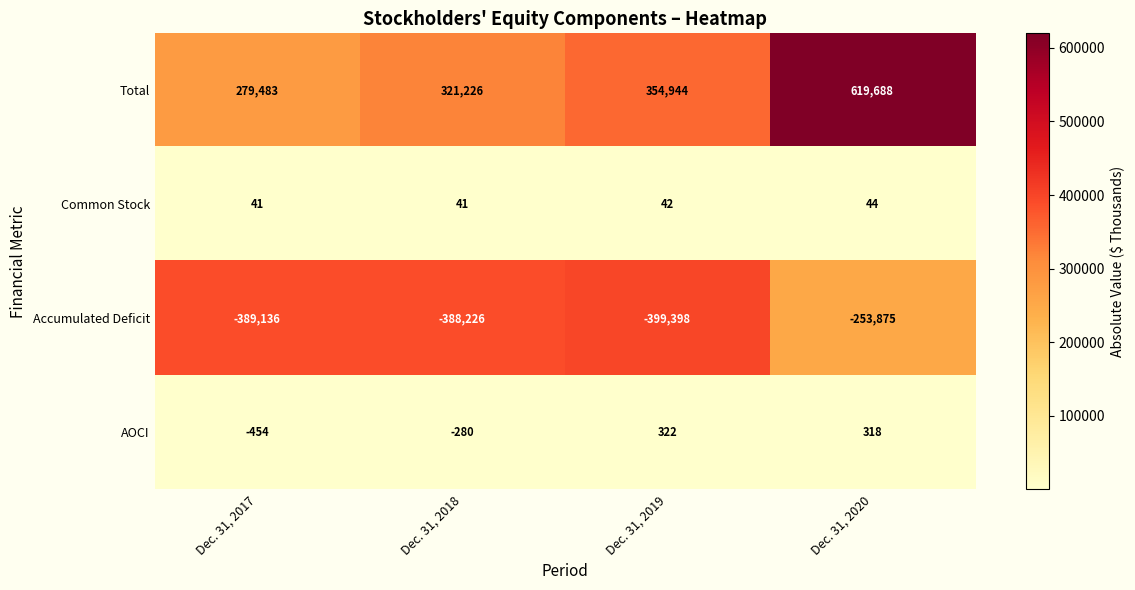

At how many categories does at least one series exceed 313193?

3